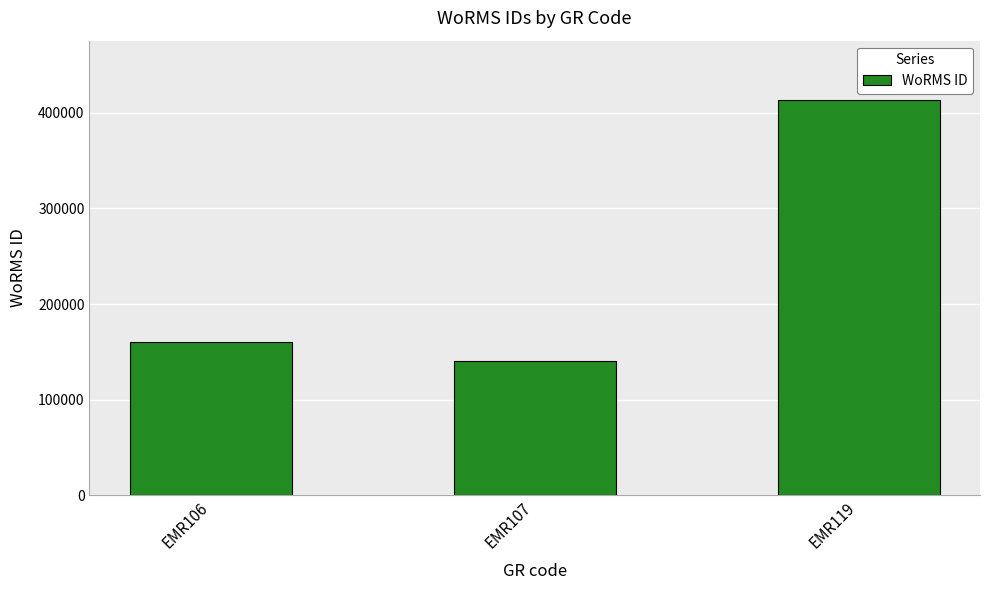

Reading left to right, extract all data points from this chart.

160539	140735	413641